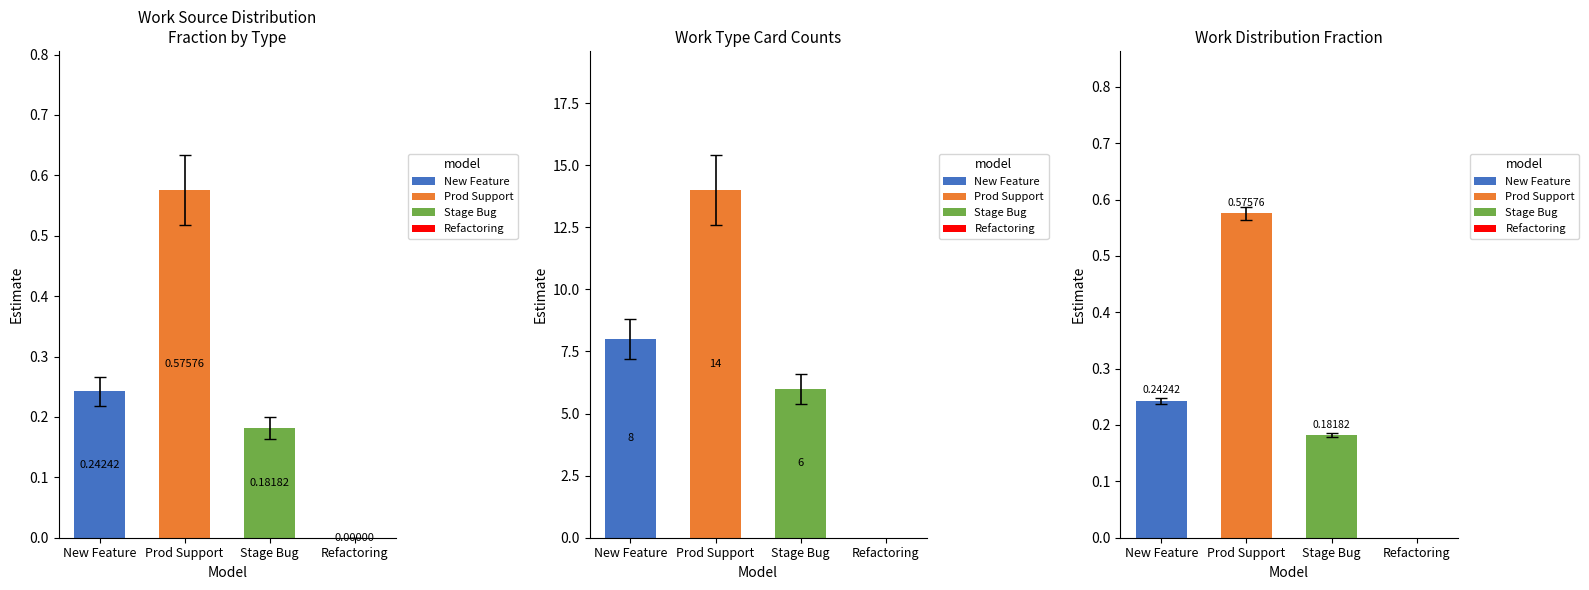

Which series has the widest spread of values?

Prod Support